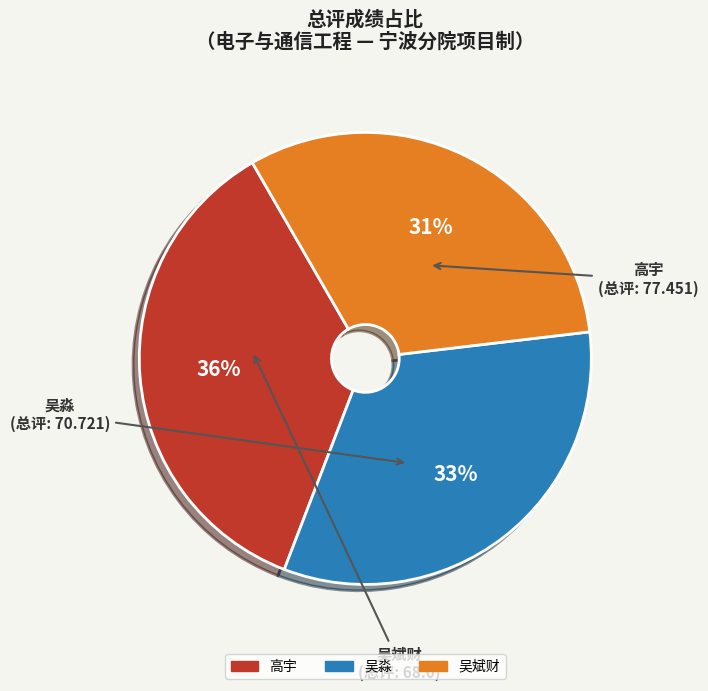

To the nearest percent, what percentage of the pie is 高宇?

36%